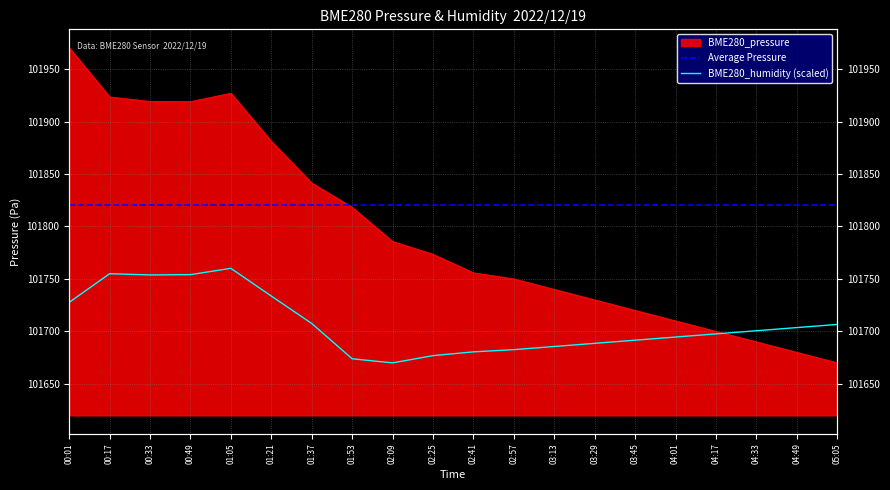

List the series in order of their overall mean, highest first.

BME280_pressure, BME280_humidity